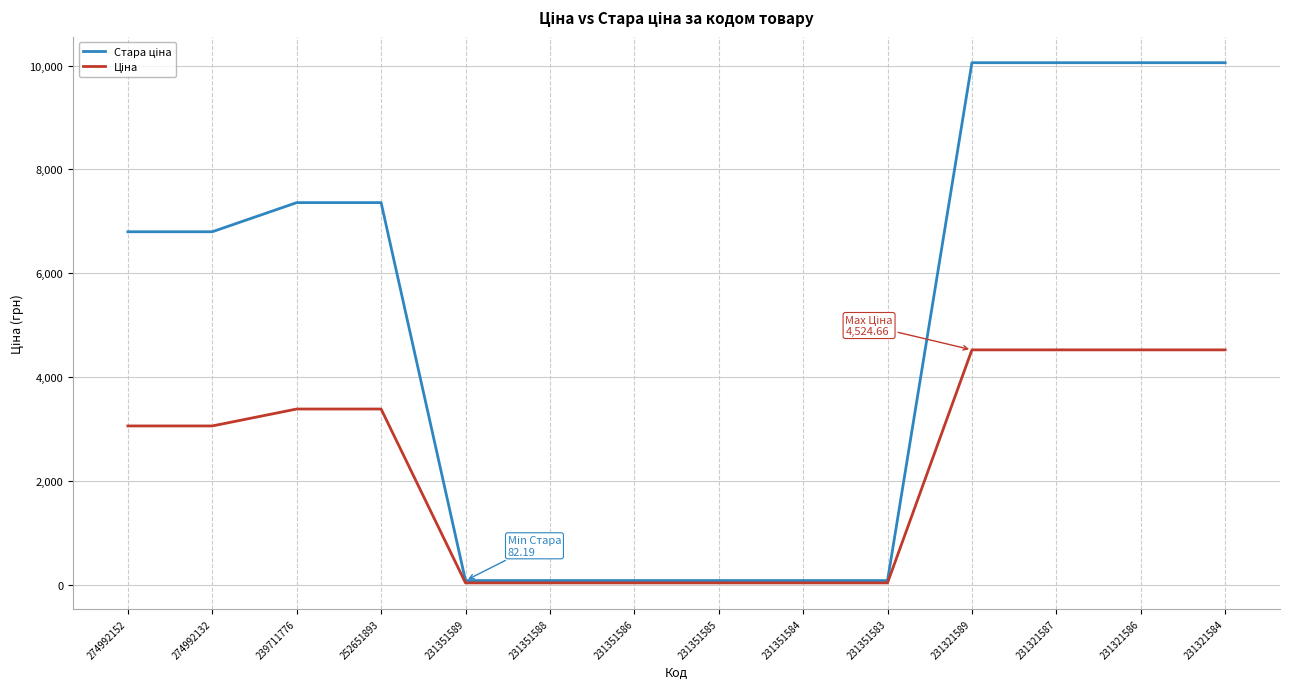

What is the smallest value displayed?

37.0